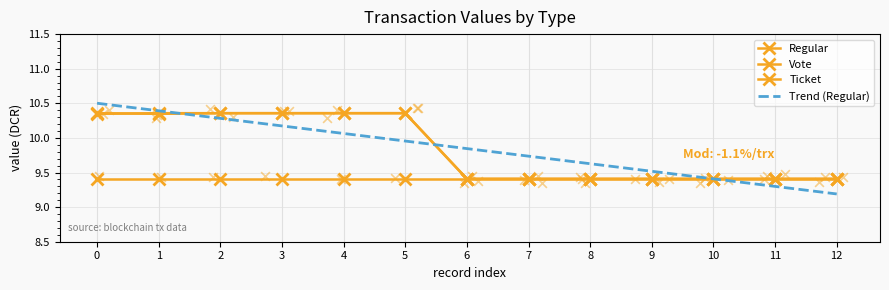

Which series has the largest total across all categories?

Regular